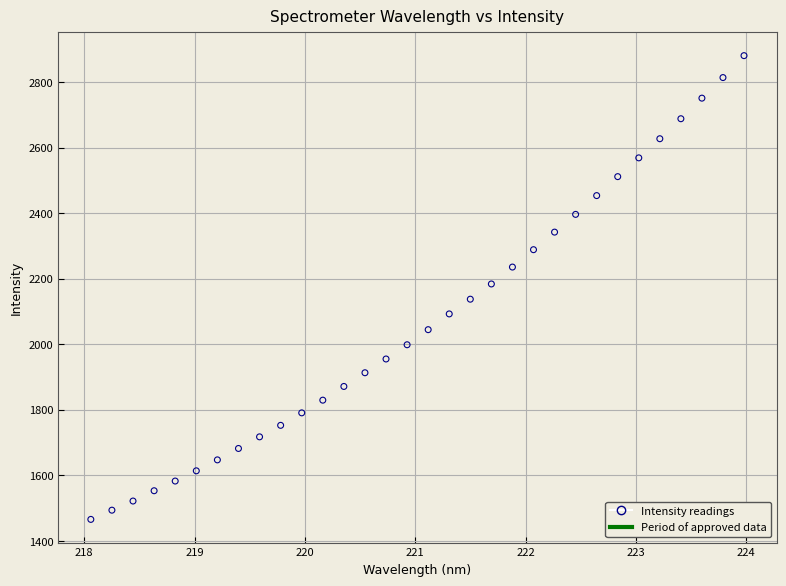

What is the range of X values (max minus min)?

5.9